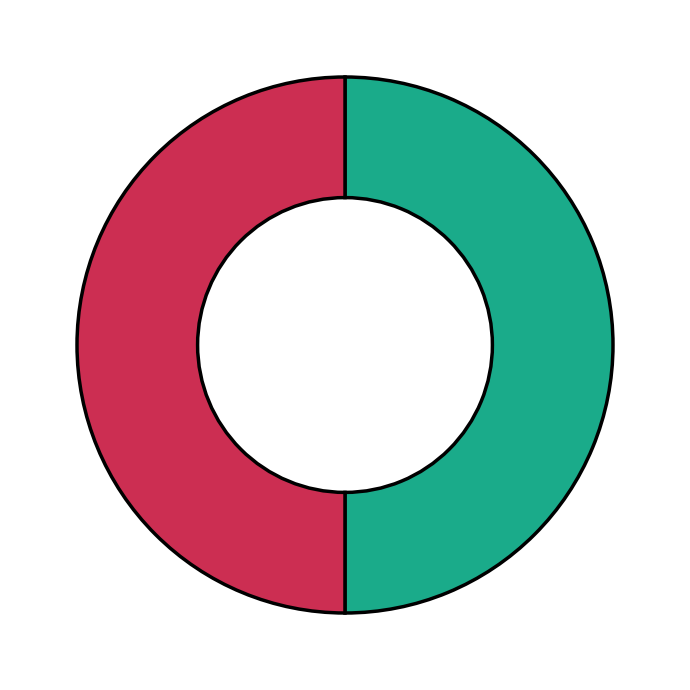

How many slices are in this pie chart?

2